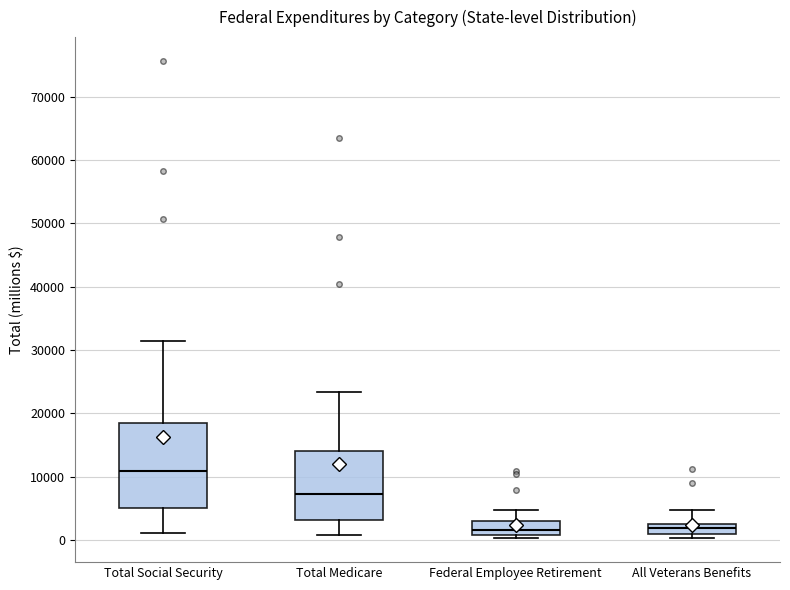

Which box has the highest median line?

Total Social Security